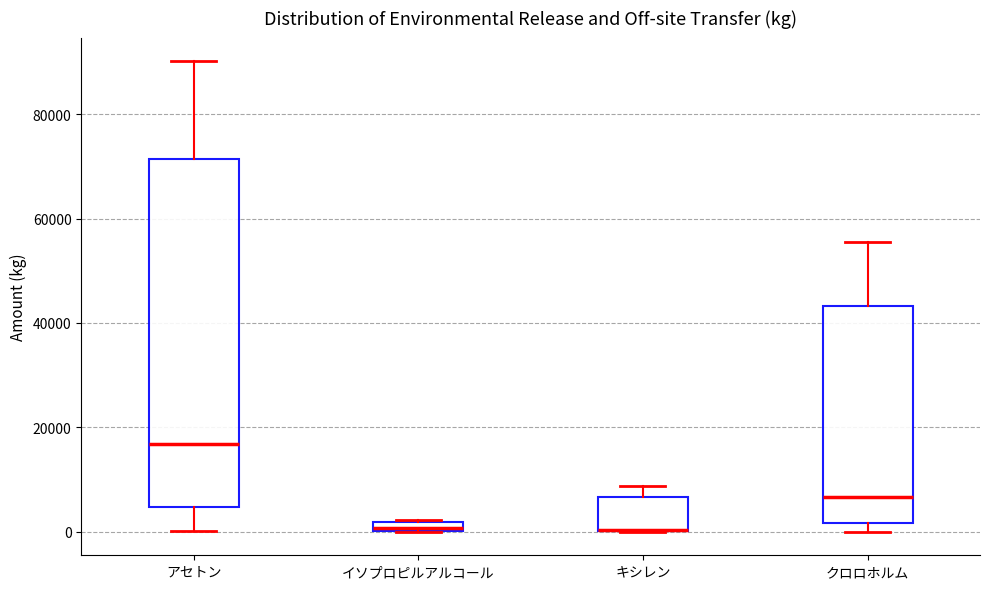

Which box is the tallest, from its lower edge to its upper edge?

アセトン